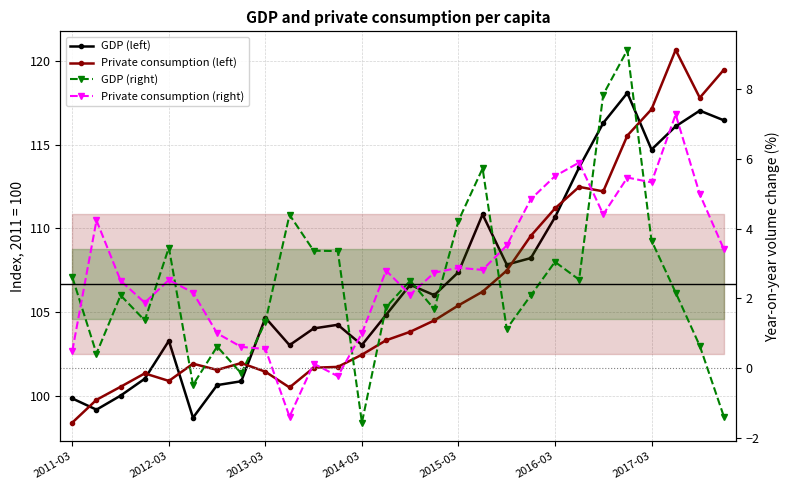

What is the value of the GDP (left) point at the 1st from the left?

99.8